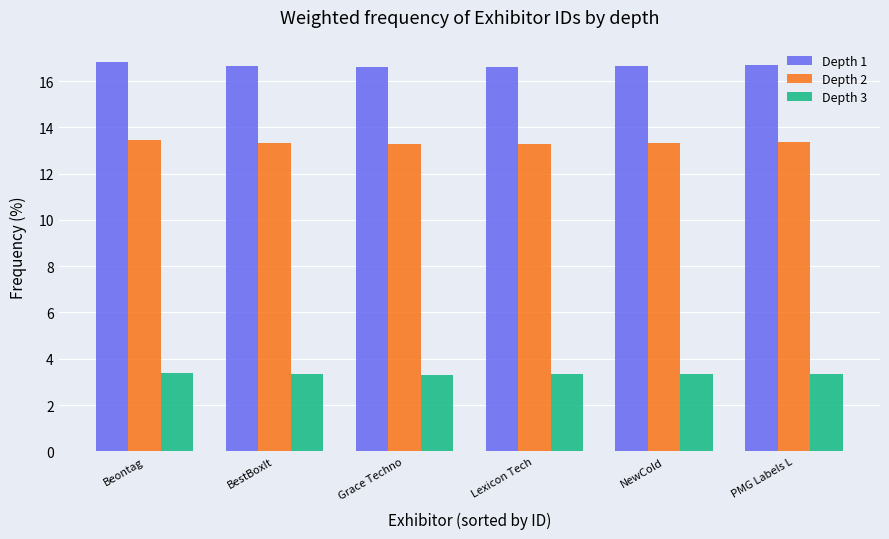

The value of Depth 2 at Beontag is 17.9. True or false?

False